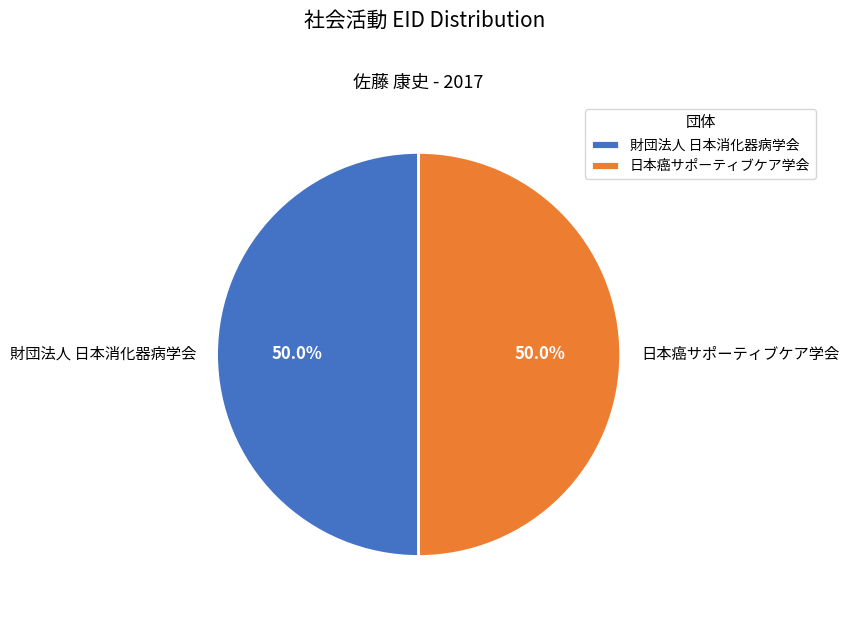

Approximately how many times larger is the value at 財団法人 日本消化器病学会 compared to 日本癌サポーティブケア学会?

1.0